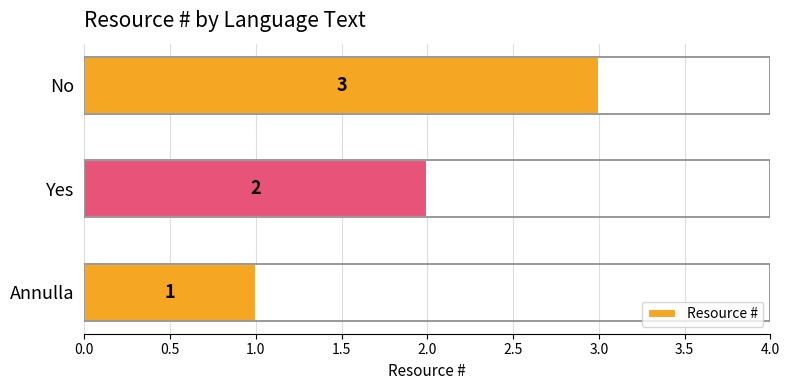

True or false: the data shows 2 at No.

False